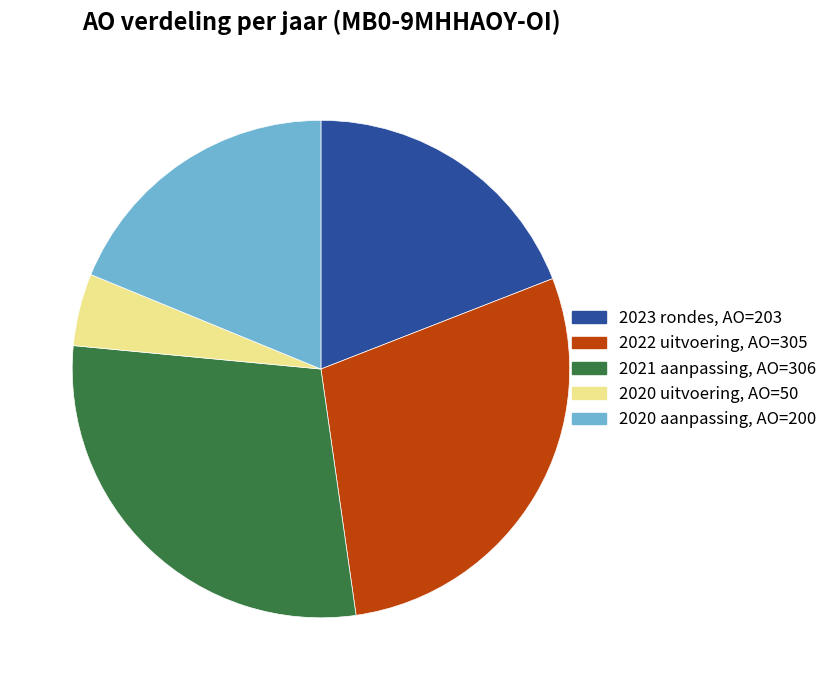

Is it true that 2022 uitvoering, AO=305 is 29% of the pie?

True